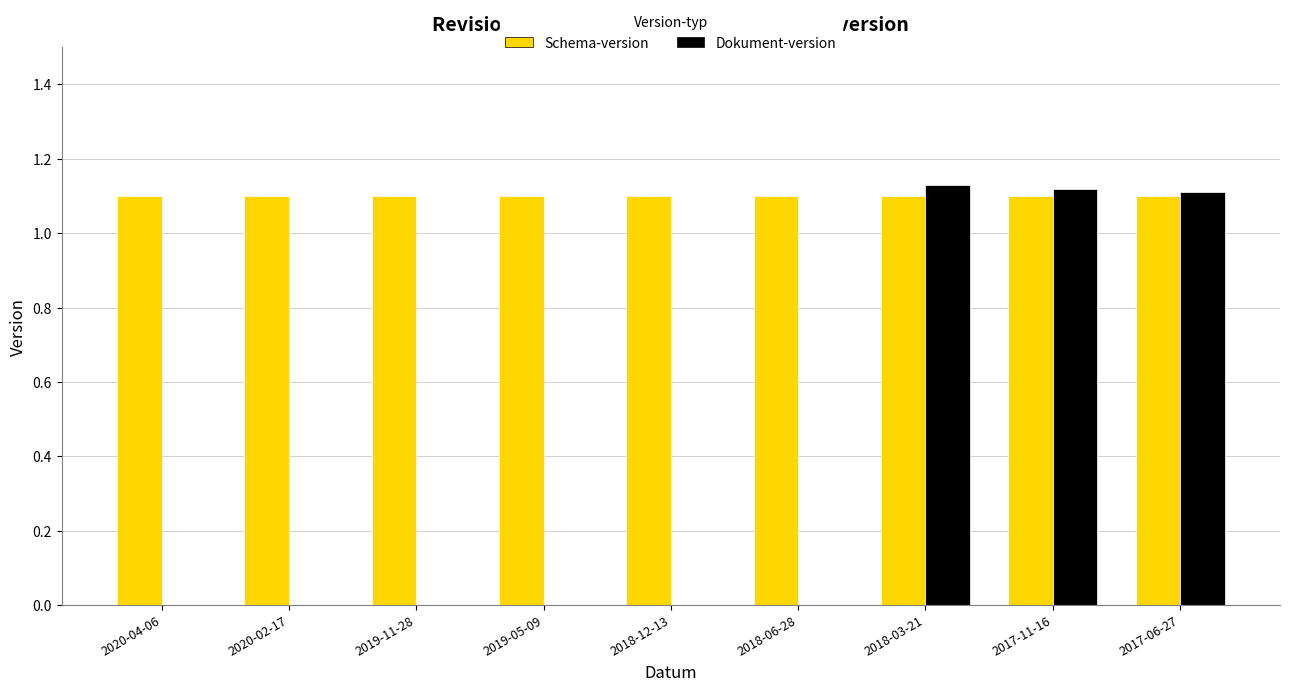

How many data points does each series have?

9